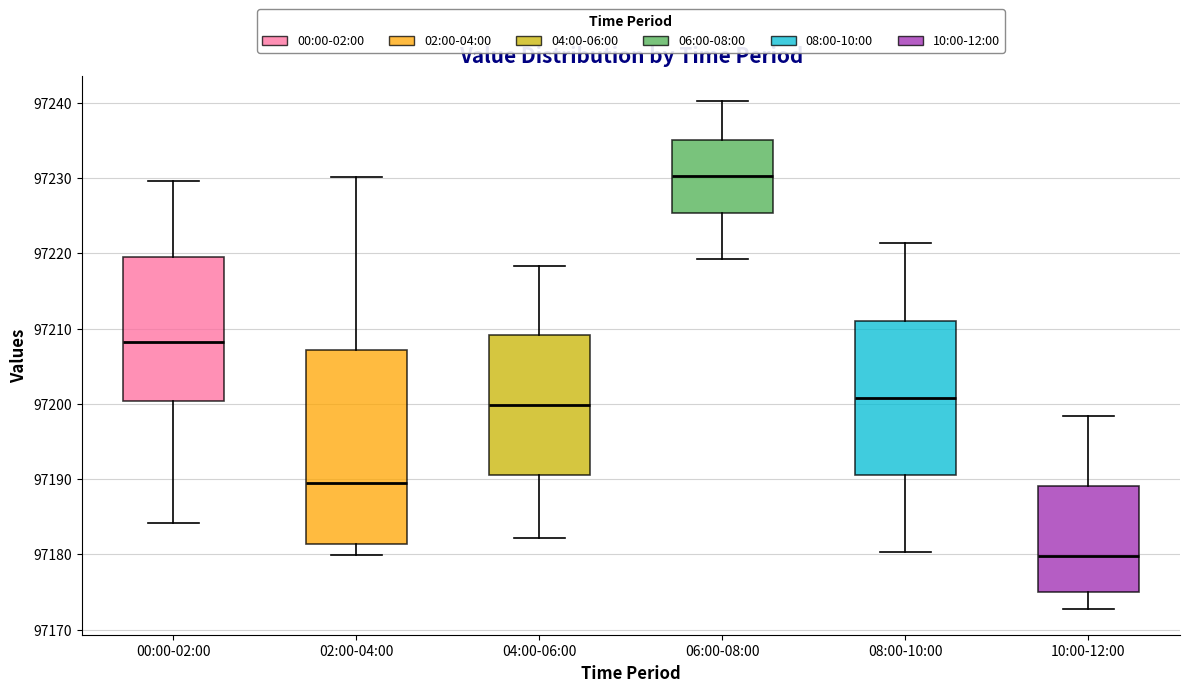

Comparing the boxes themselves (not the whiskers), which one is the tallest?

02:00-04:00